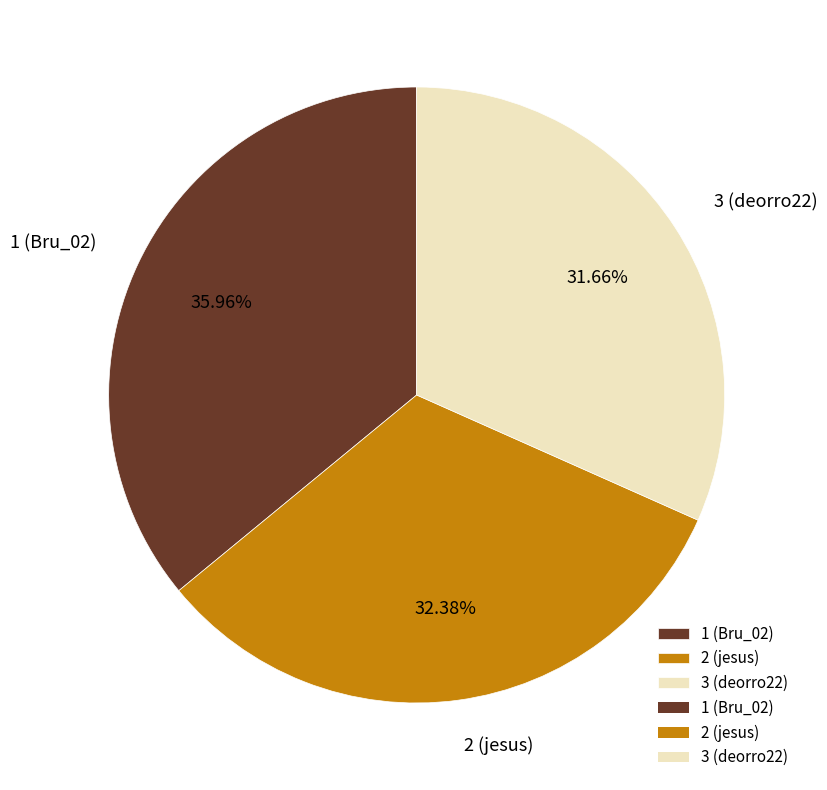

Is the sum of 1 (Bru_02) and 2 (jesus) greater than half?

Yes